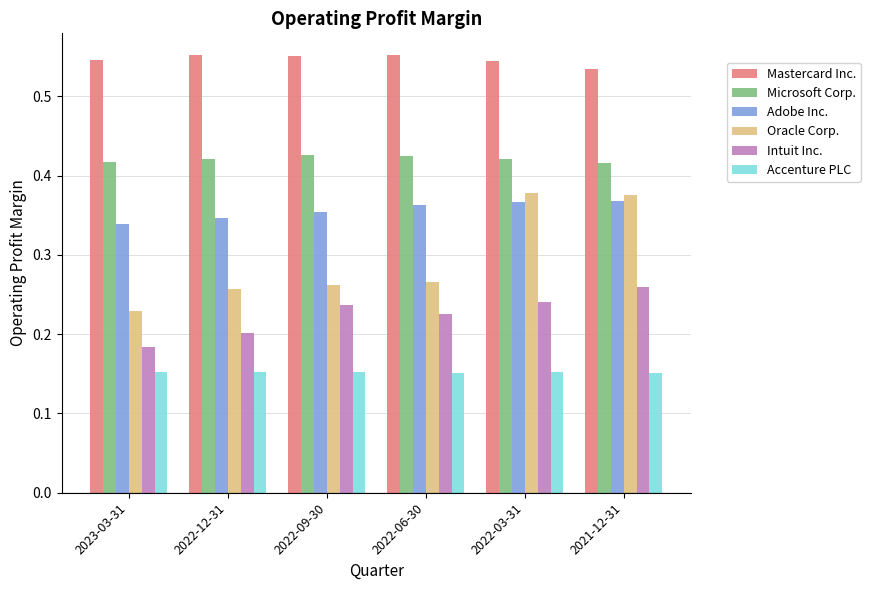

Does the chart contain any negative values?

No